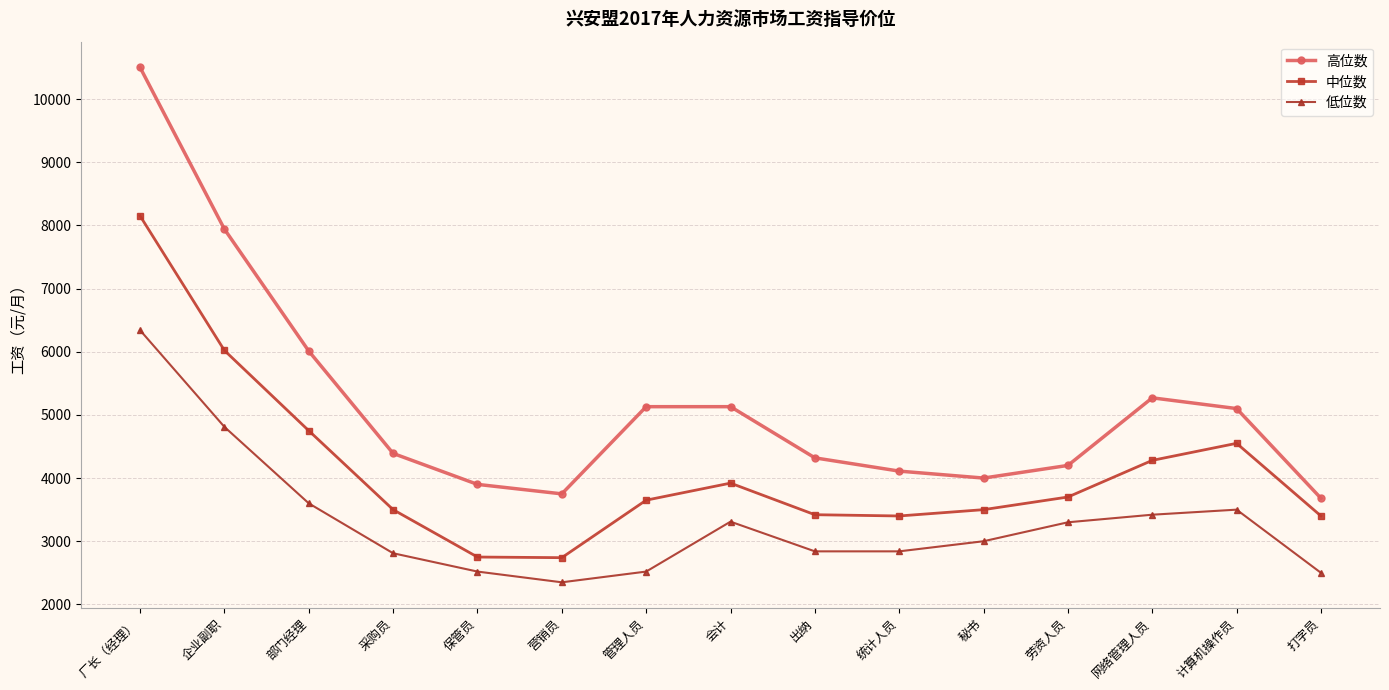

Which series has the widest spread of values?

高位数